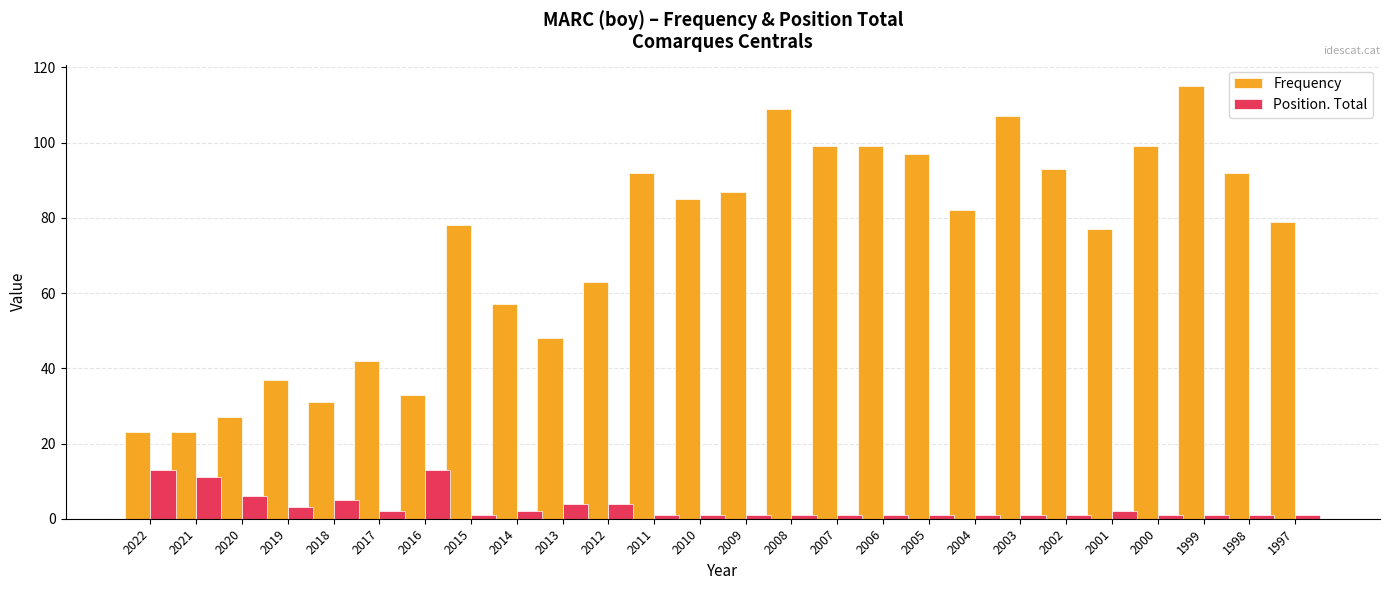

At which category is the sum across all series the highest?

1999